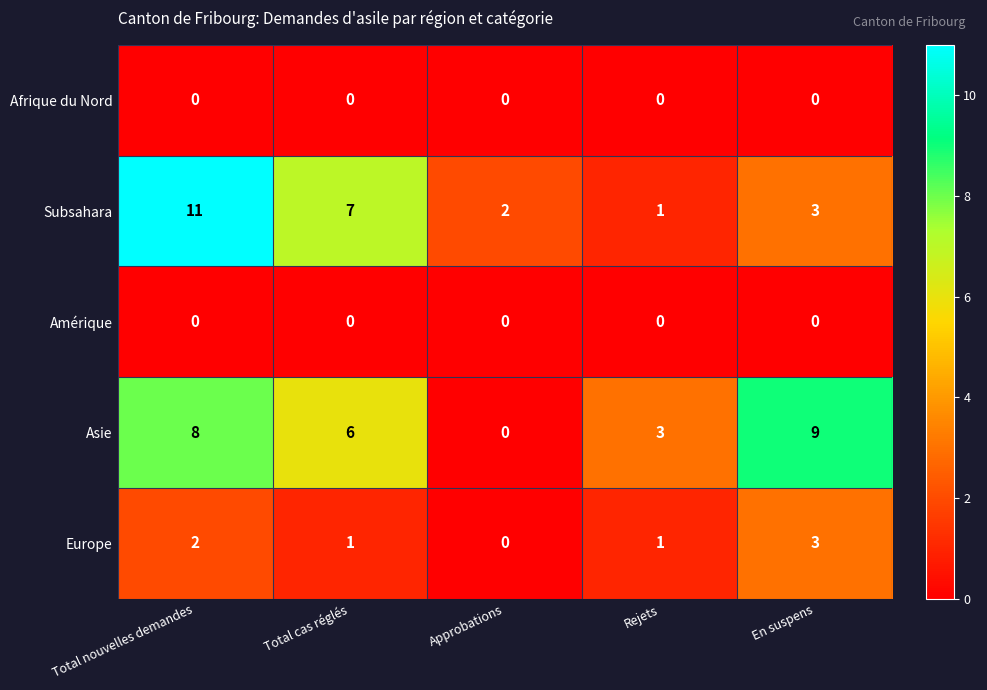

What is the total value across all series at En suspens?

15